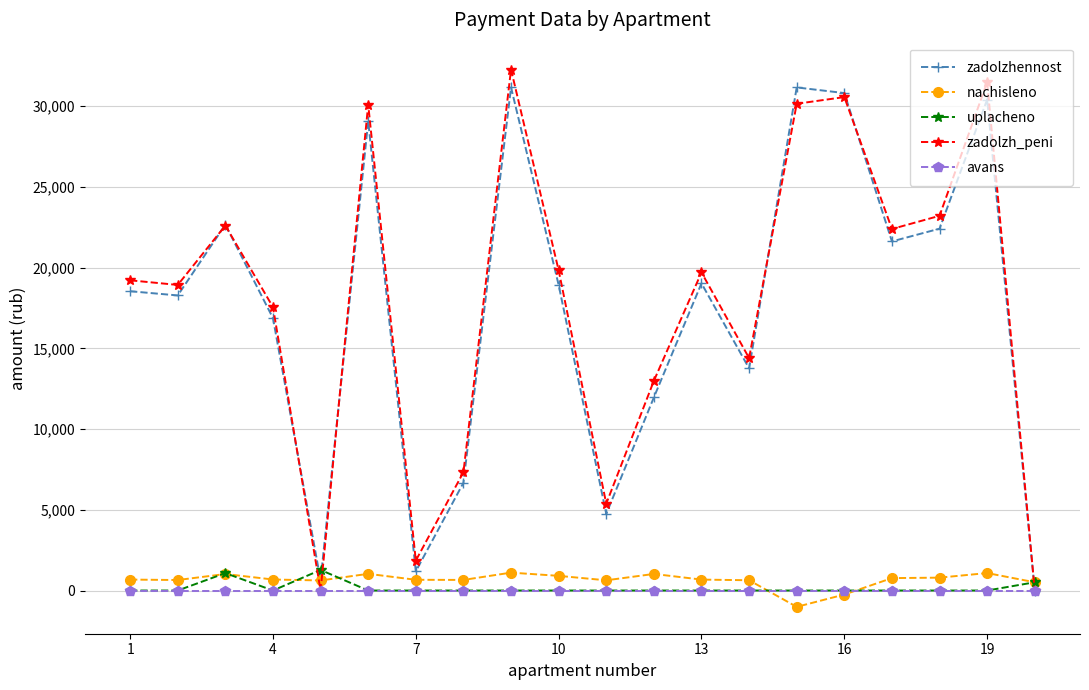

At how many categories does at least one series exceed 4089?

17